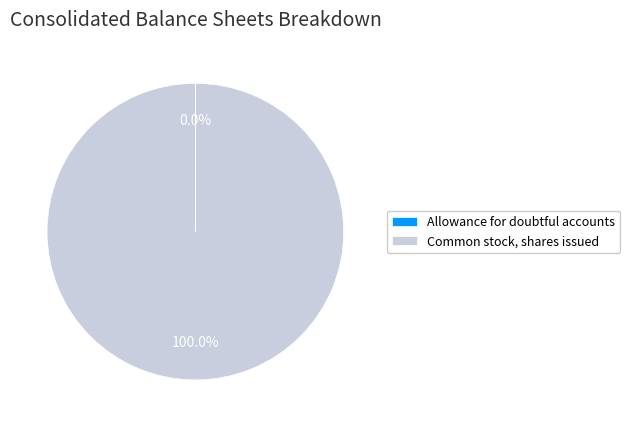

What is the majority slice?

Common stock, shares issued